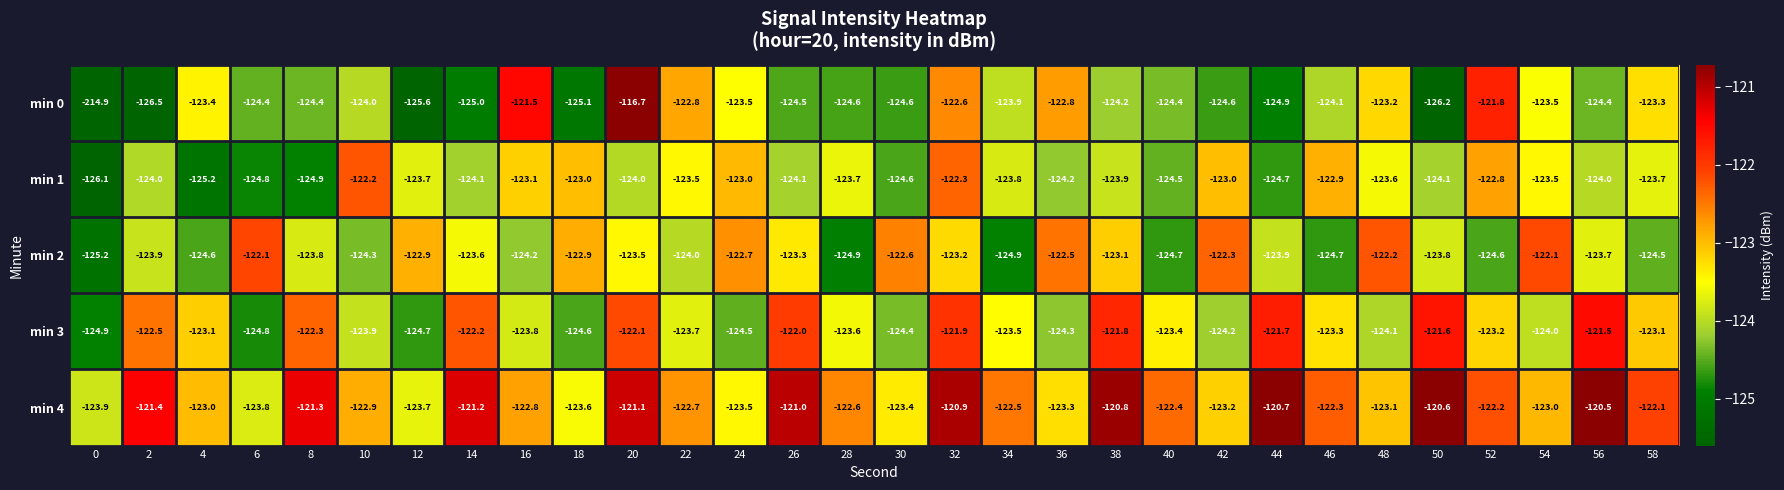

Count the number of data series in this chart.

5